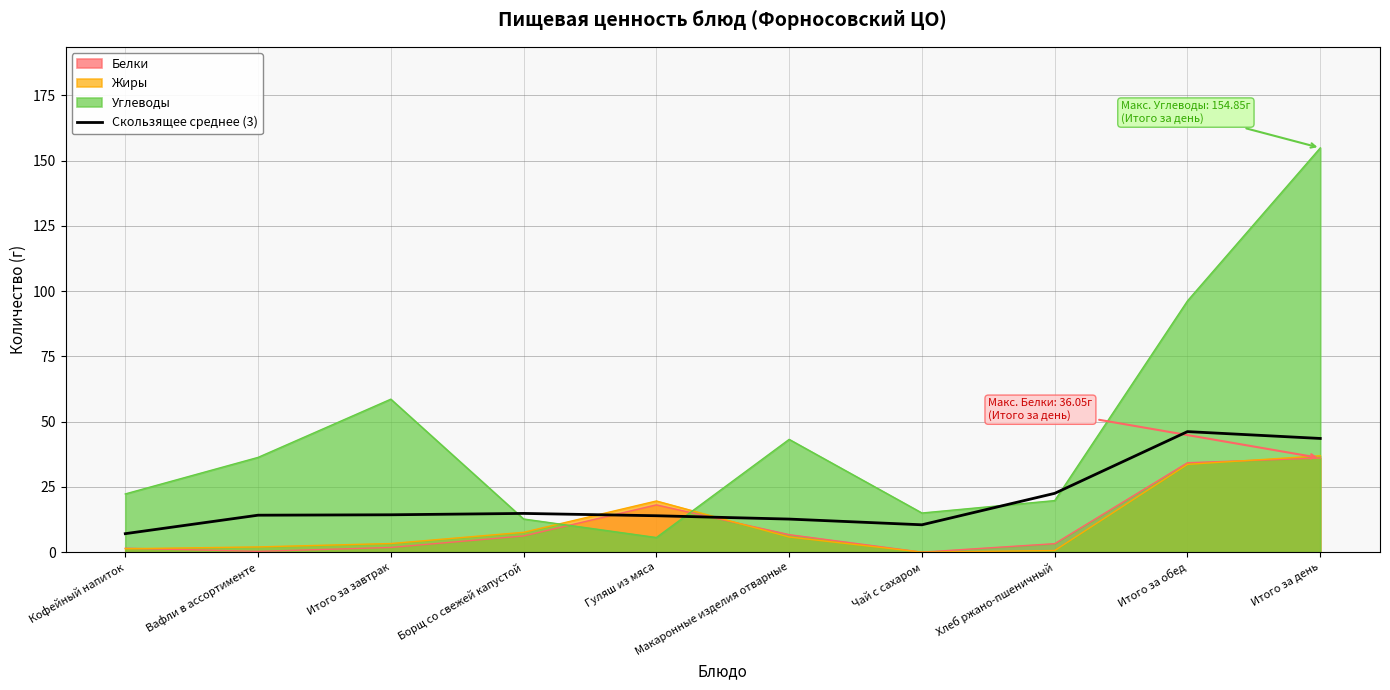

At which label is Углеводы closest to 80?

Итого за обед